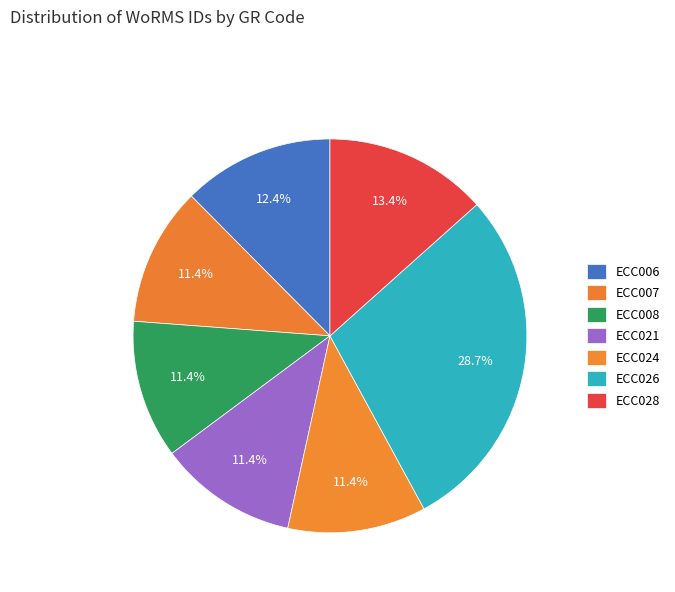

Which slice is the largest?

ECC026